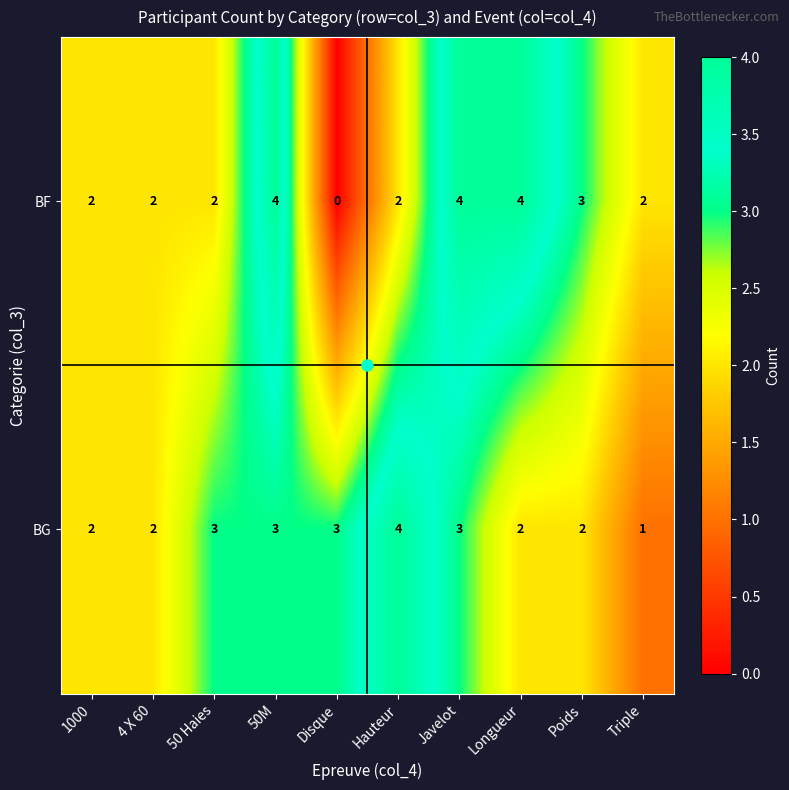

Between 50 Haies and Javelot, which series saw the biggest shift?

BF